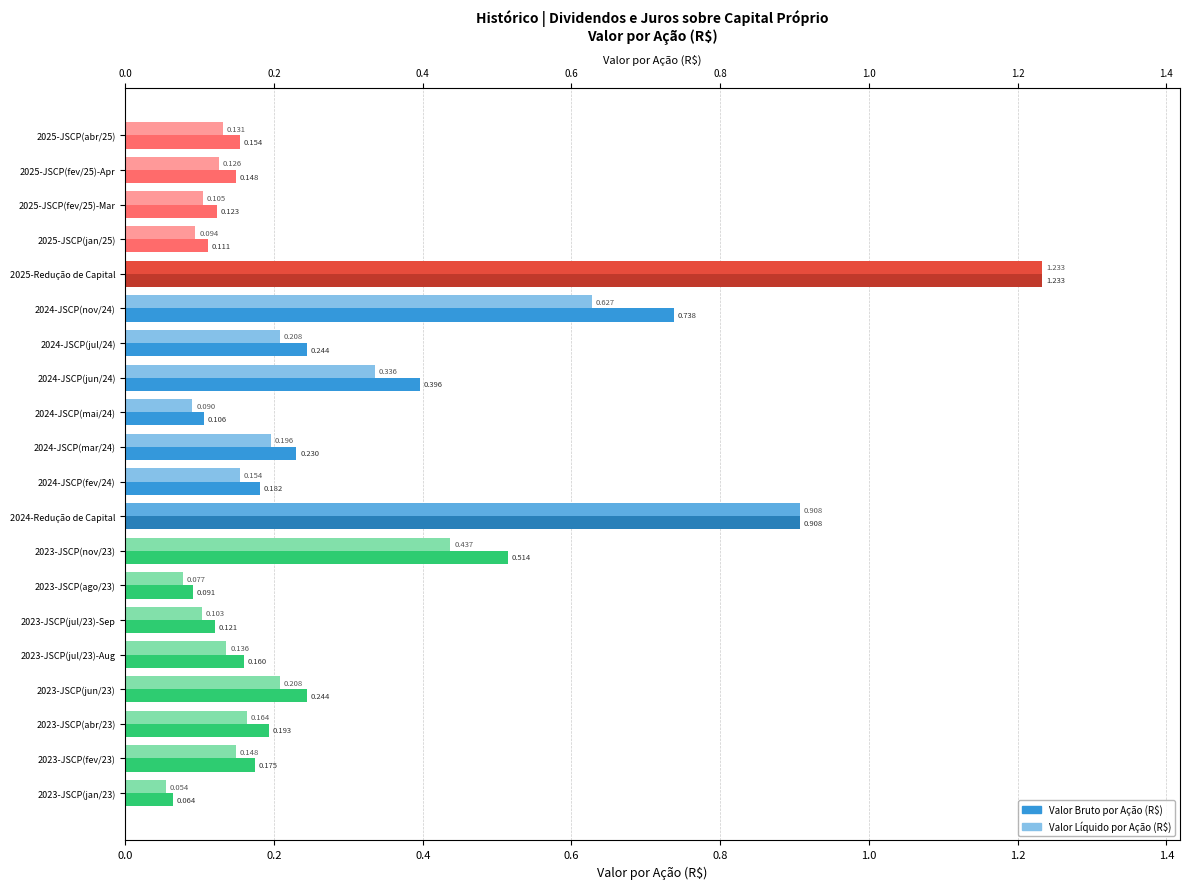

What is the value of the Valor Líquido por Ação (R$) bar at the 2nd from the left?

0.1